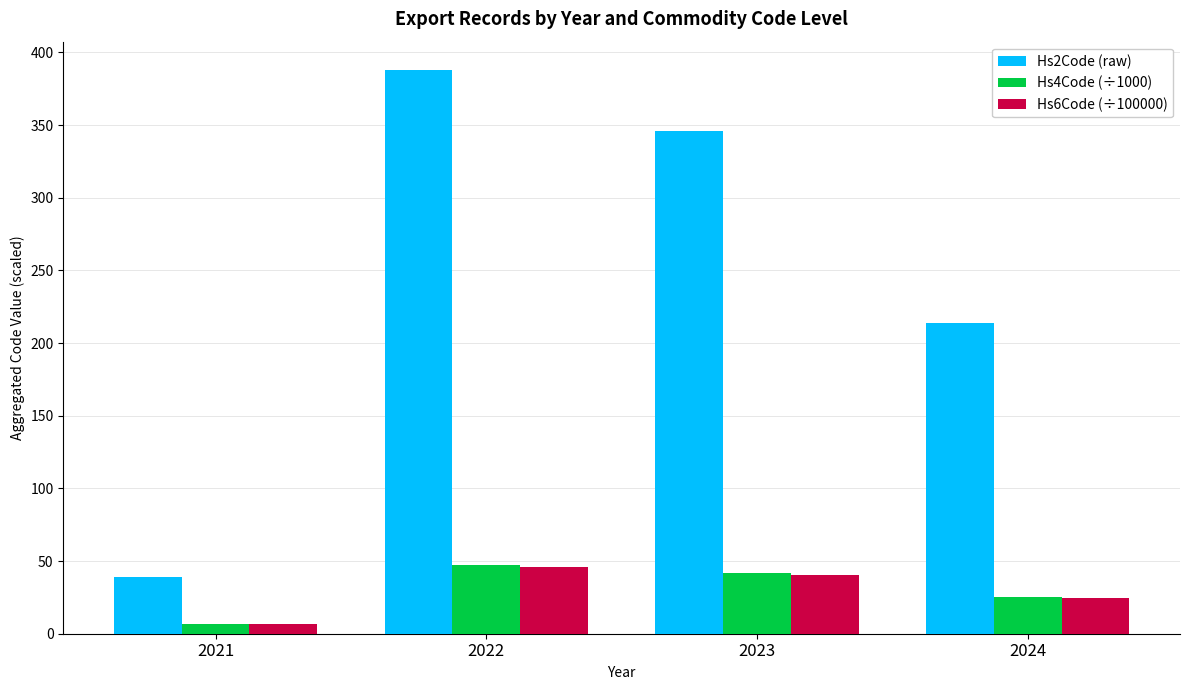

Which series has the largest range (max minus min)?

Hs2Code (raw)